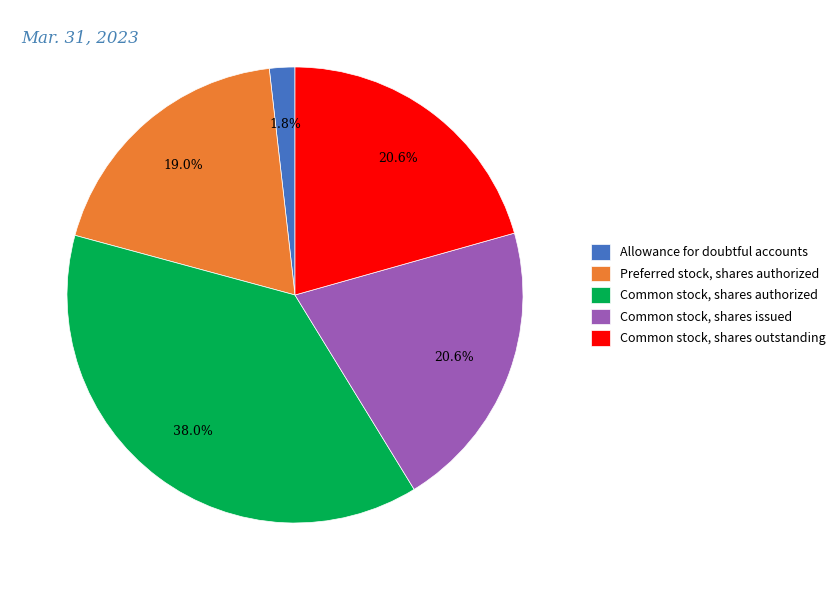

To the nearest percent, what percentage of the pie is Common stock, shares outstanding?

21%